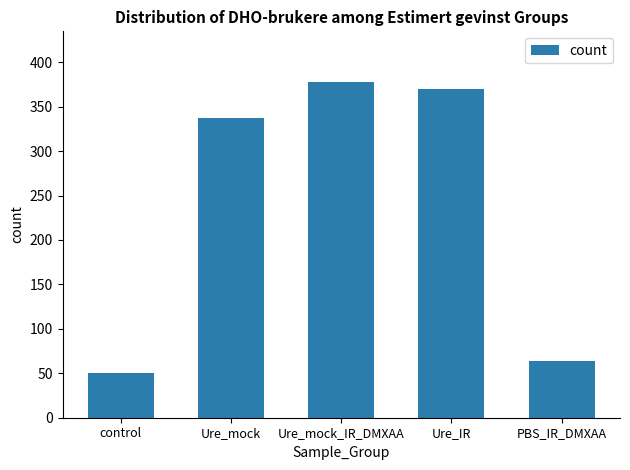

Reading left to right, list all the values displayed in this chart.

50	337	378	370	64